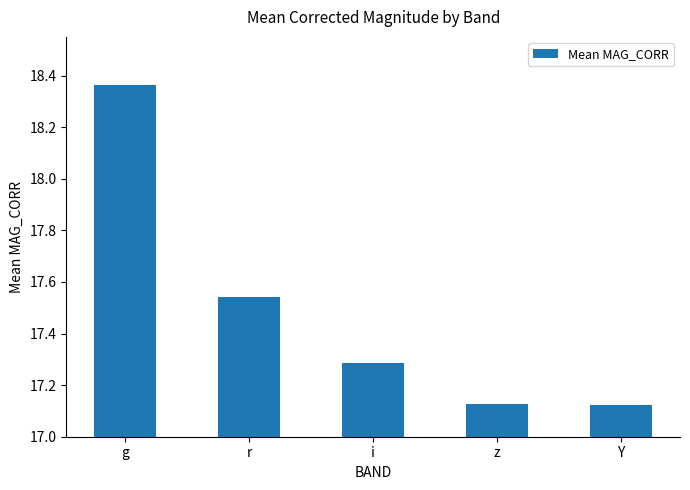

Which has a higher value, r or Y?

r